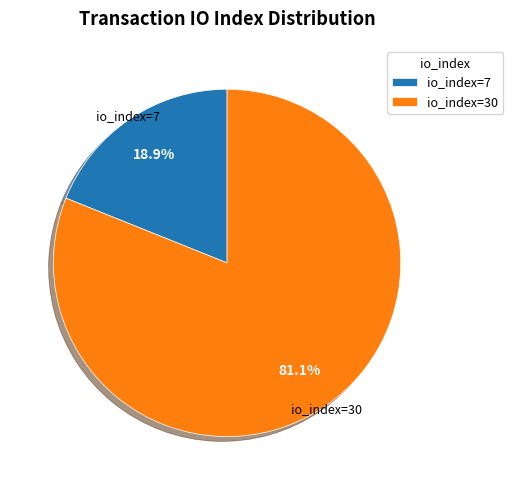

Does any single category account for the majority?

Yes